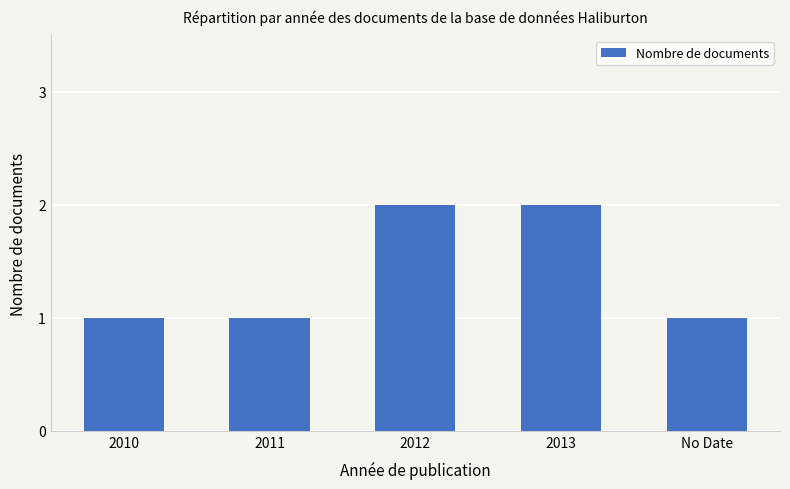

Reading right to left, what are all the values shown in this chart?

1	2	2	1	1